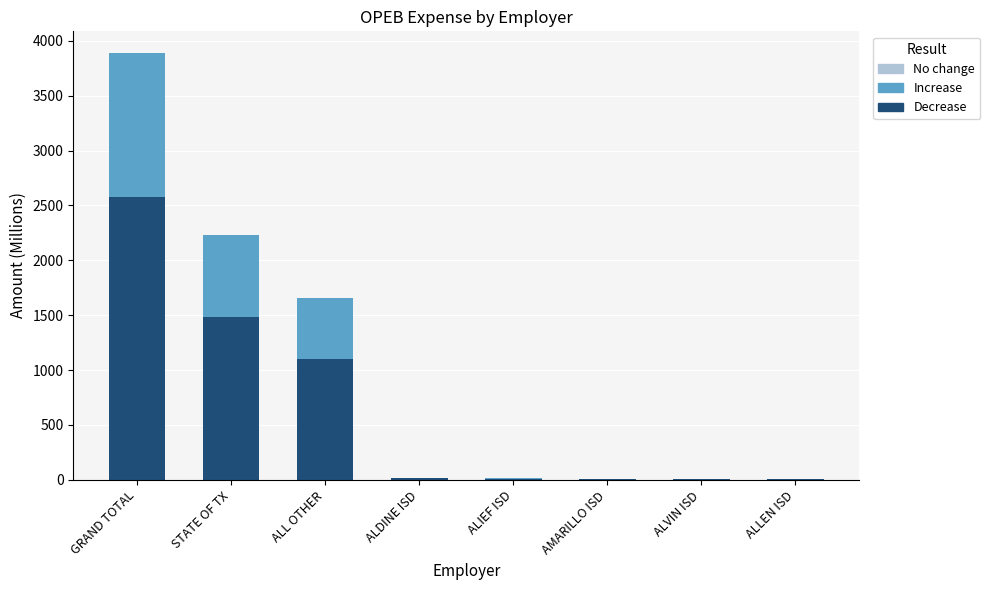

The Decrease series shows 1751.2 at GRAND TOTAL. True or false?

False